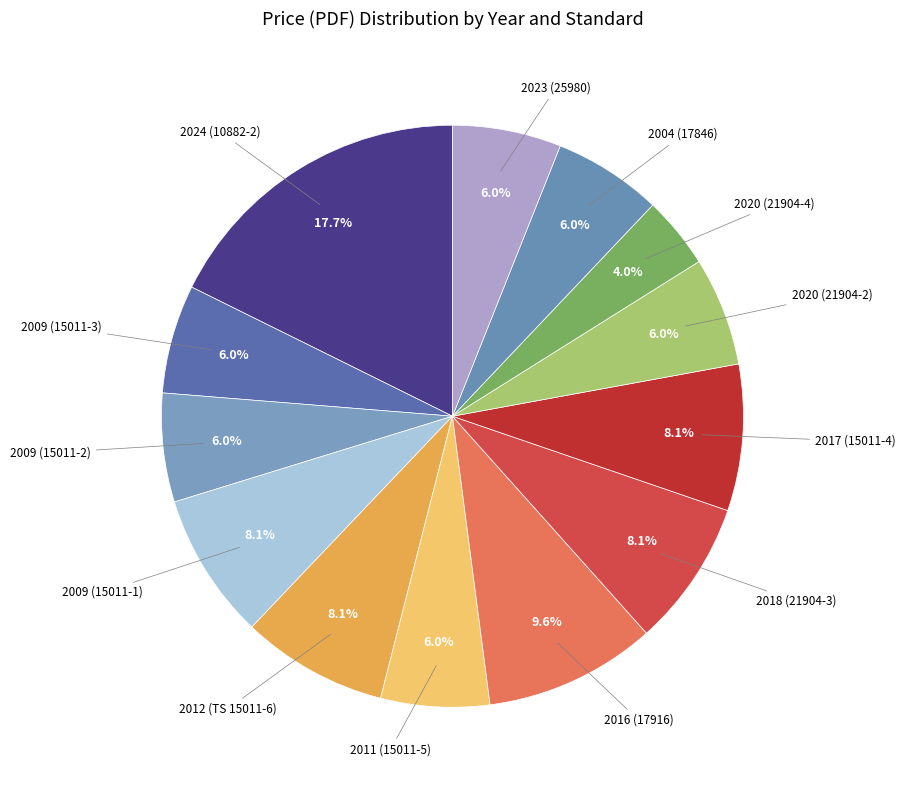

What percentage is NOT represented by 2023 (25980)?

94.0%